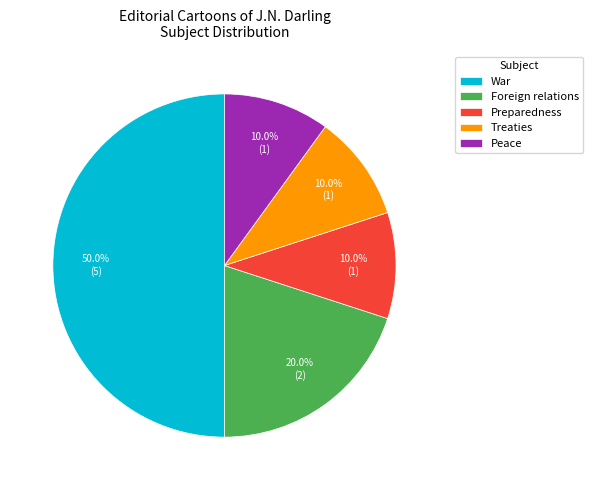

Which has a higher value, War or Peace?

War